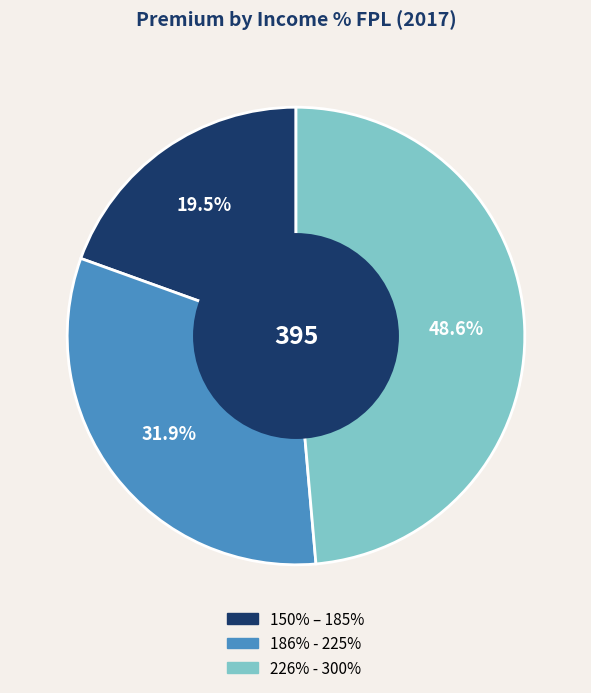

Is there any slice that represents more than half of the pie?

No